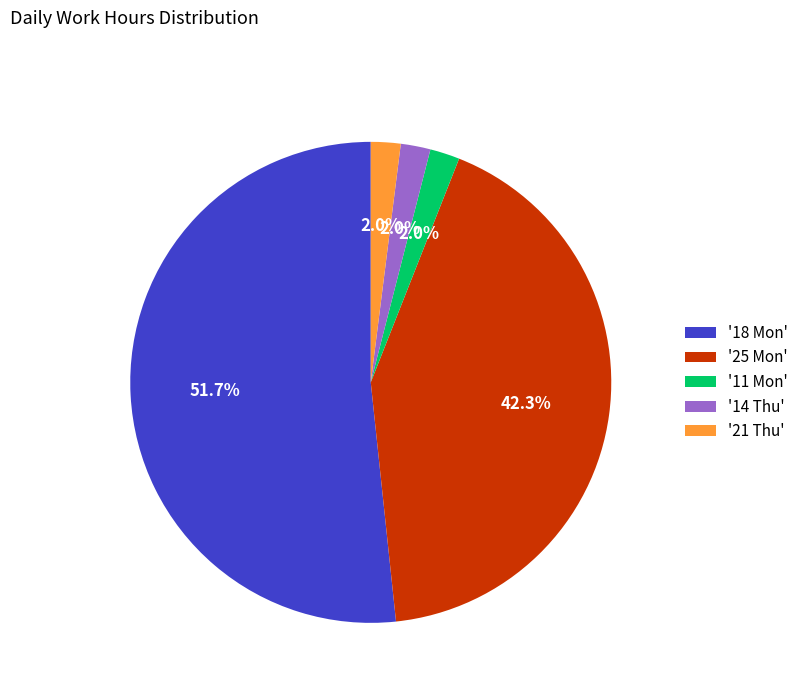

What portion of the pie excludes '25 Mon'?

57.7%